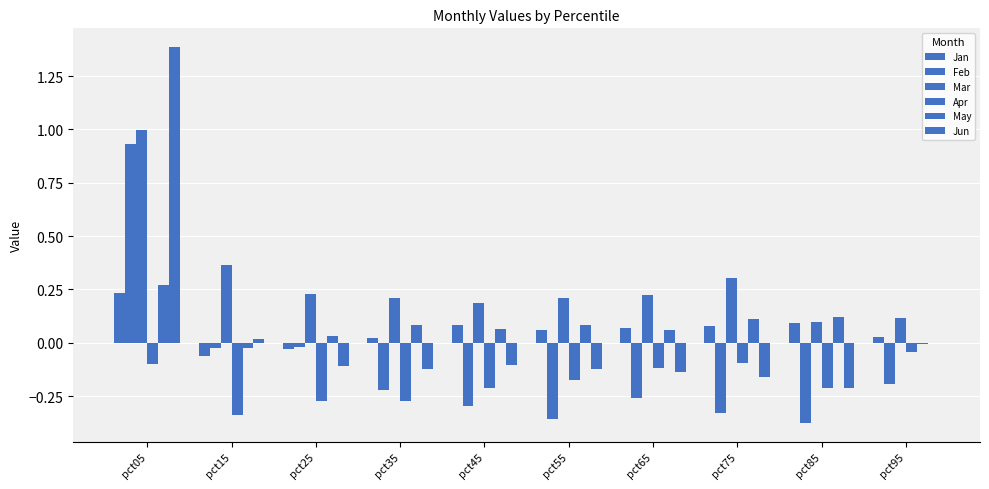

What is the difference between the Mar values at pct15 and pct75?

0.1